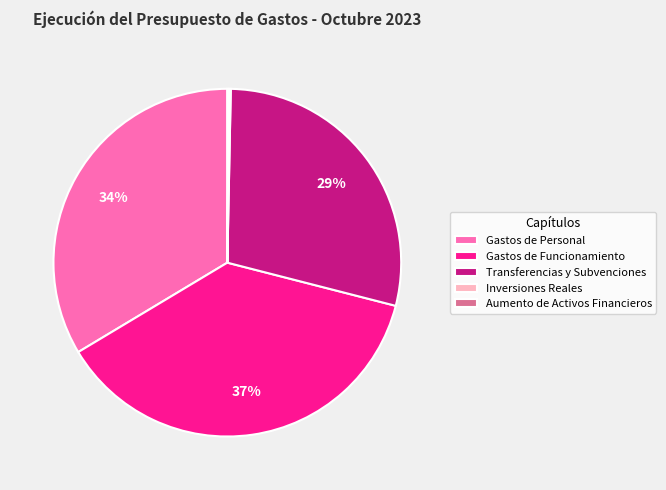

The Gastos de Personal slice represents 34% of the pie. True or false?

True